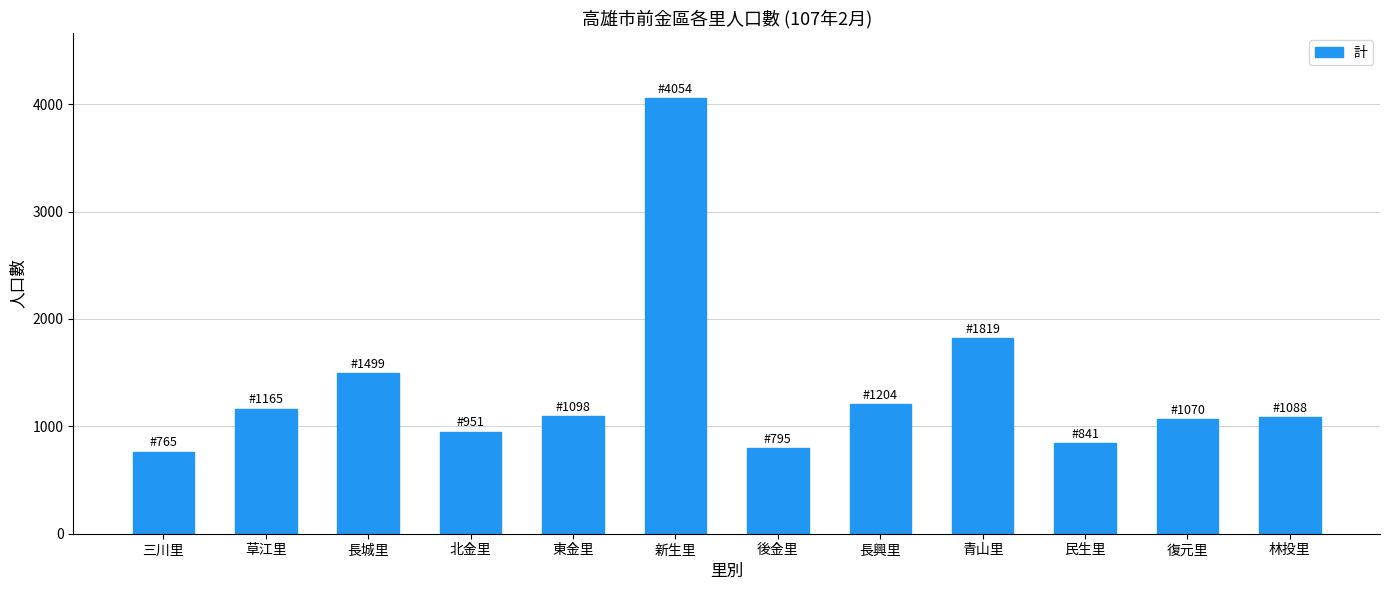

What is the sum of the values at 林投里 and 長興里?

2292